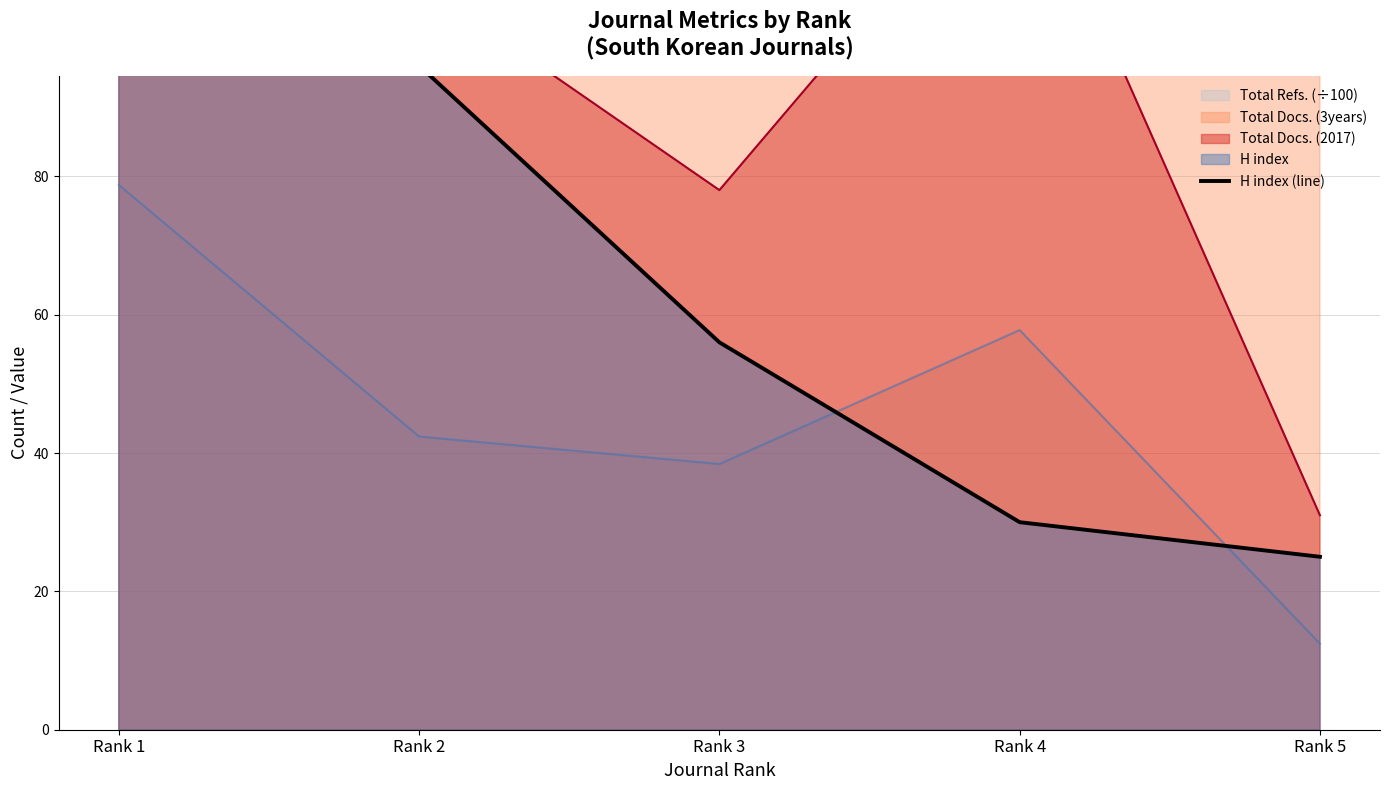

Rank the categories by value from lowest to highest.

Rank 5, Rank 4, Rank 3, Rank 2, Rank 1